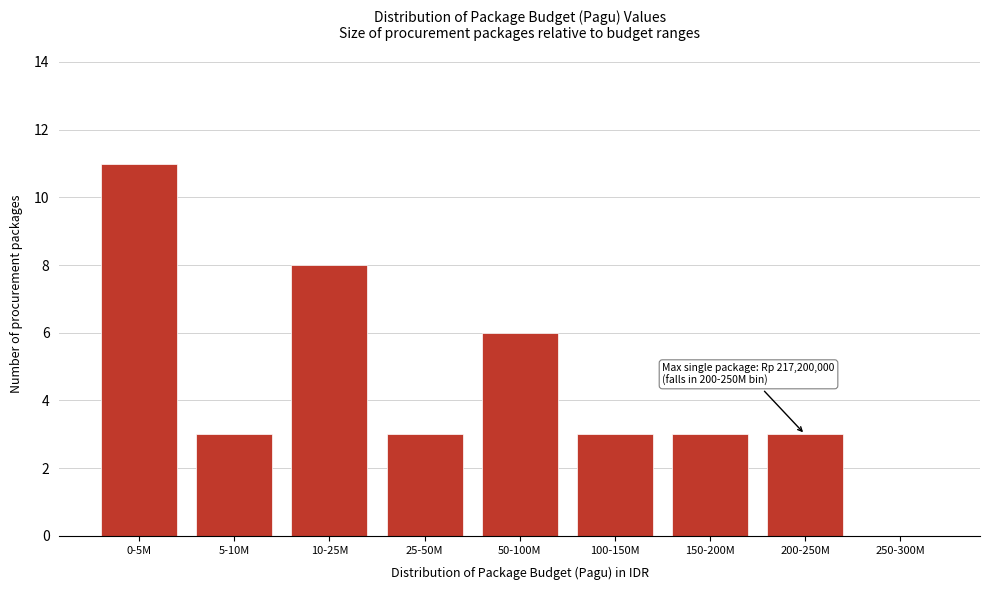

Reading left to right, list all the values displayed in this chart.

0-5M=11	5-10M=3	10-25M=8	25-50M=3	50-100M=6	100-150M=3	150-200M=3	200-250M=3	250-300M=0